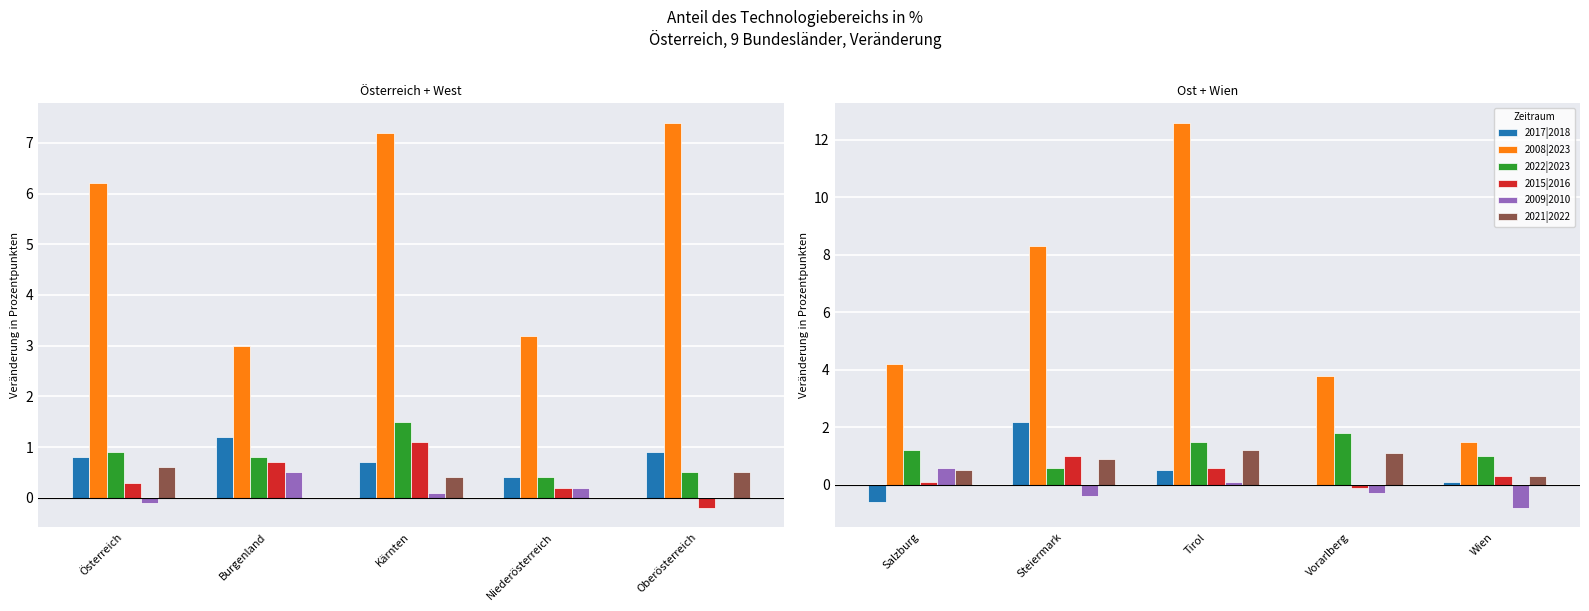

What is the difference between the maximum and second lowest values in the 2017|2018 series?

2.2